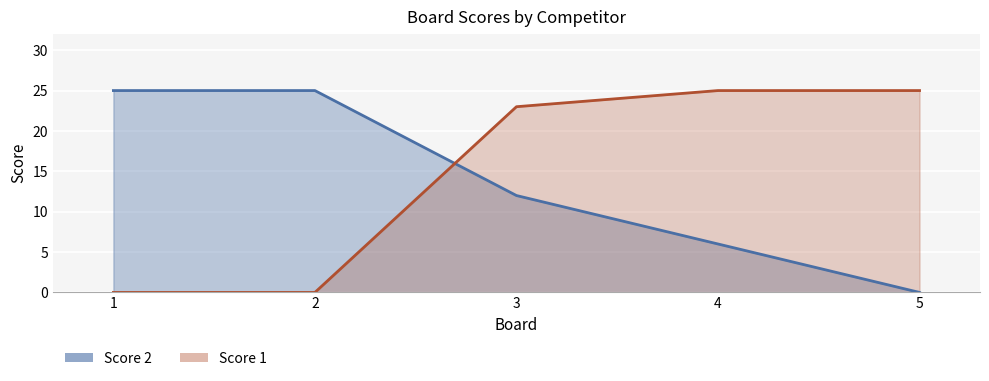

At which label does Score 2 reach its peak?

1